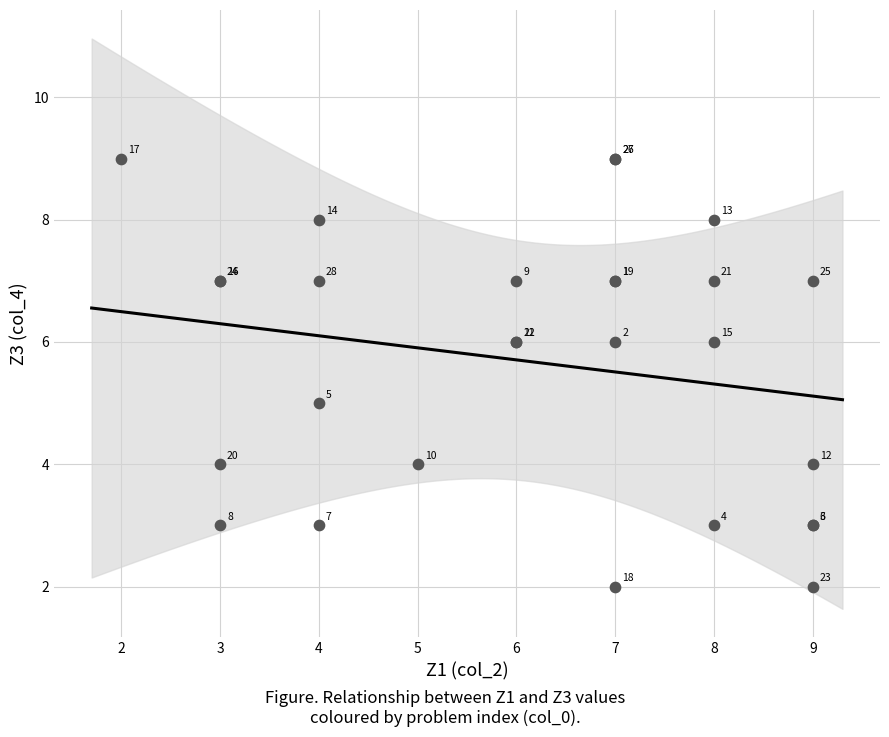

What Y value in the scatter plot is closest to 5?

5